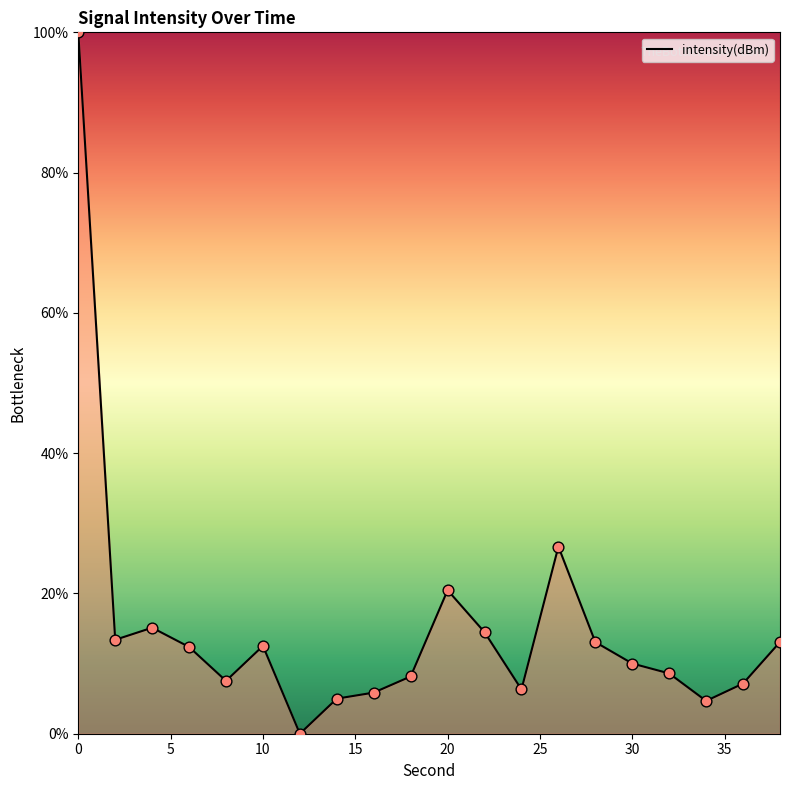

What is the difference between the maximum and minimum values?

100.0